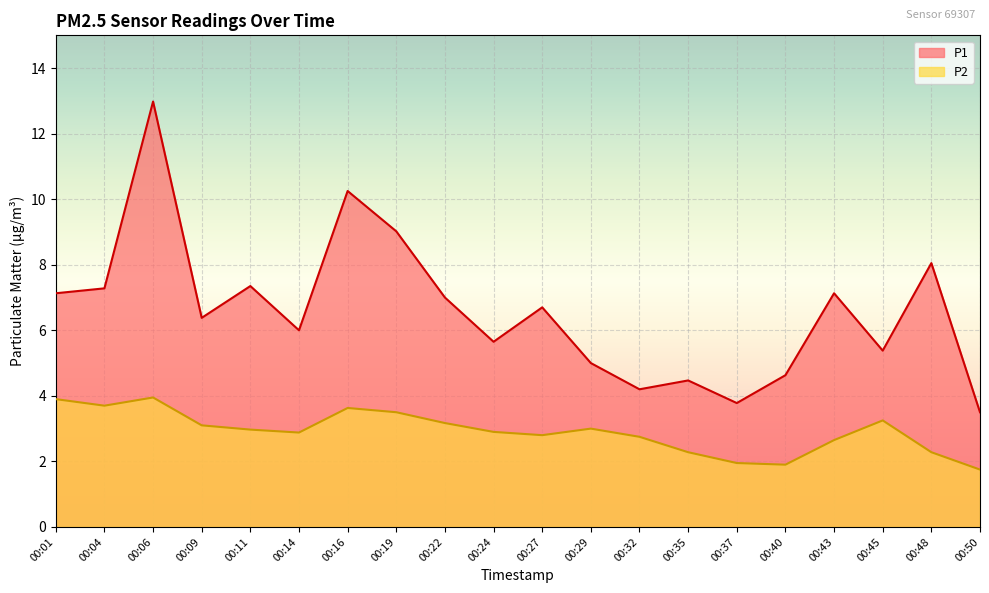

How many data points in P2 are above 2?

17